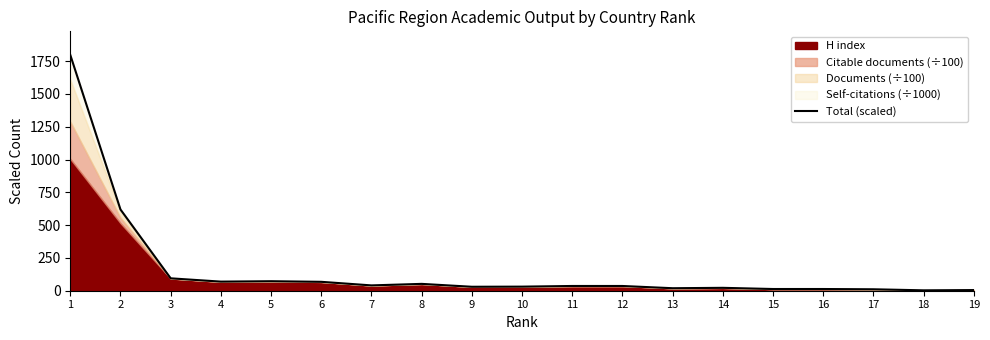

Reading right to left, extract all data points from this chart.

19=5.0	18=3.0	17=11.0	16=13.0	15=13.0	14=22.1	13=19.1	12=36.1	11=36.1	10=31.1	9=30.2	8=52.2	7=40.6	6=67.9	5=72.4	4=69.4	3=94.5	2=619.3	1=1797.5